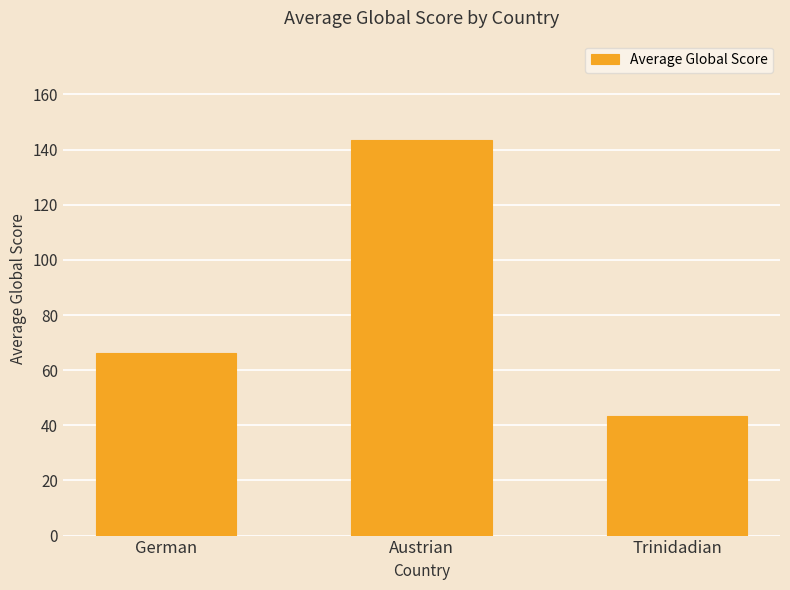

What is the value of the 1st bar from the left?

66.2